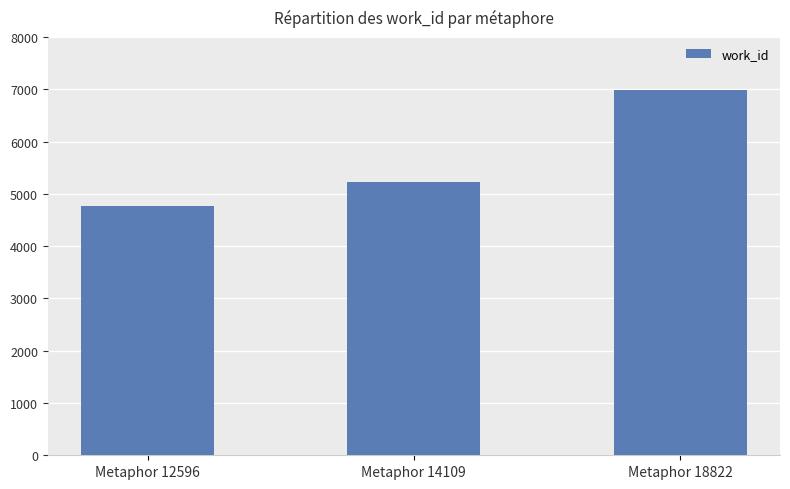

What is the change in value from Metaphor 14109 to Metaphor 18822?

+1754